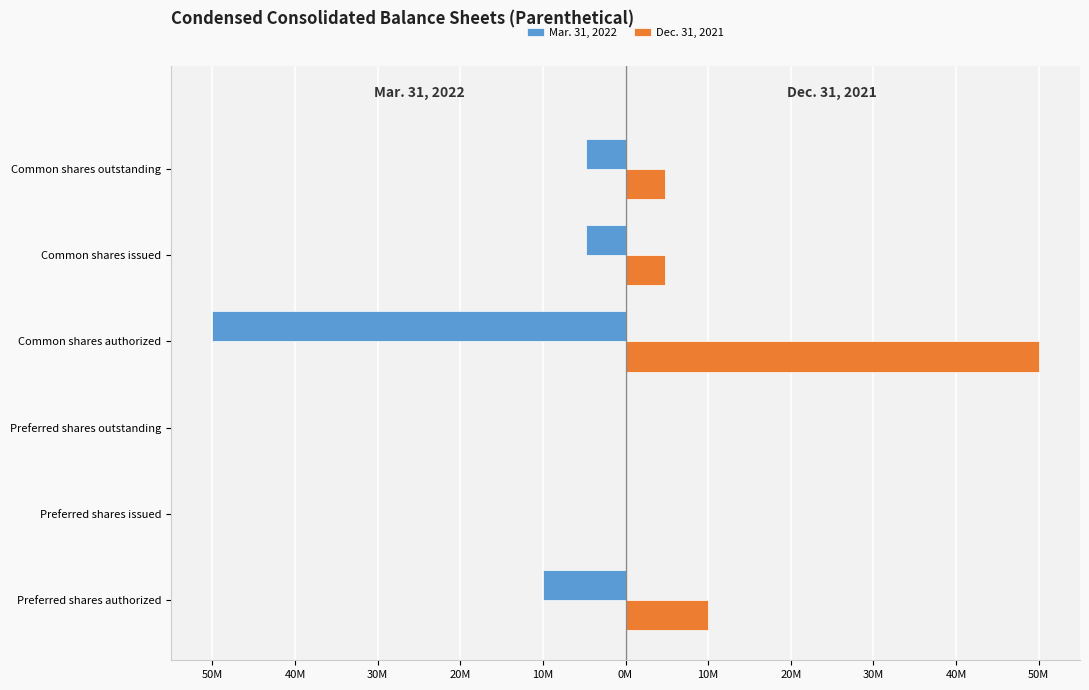

What are all the series names shown in the legend?

Mar. 31, 2022, Dec. 31, 2021